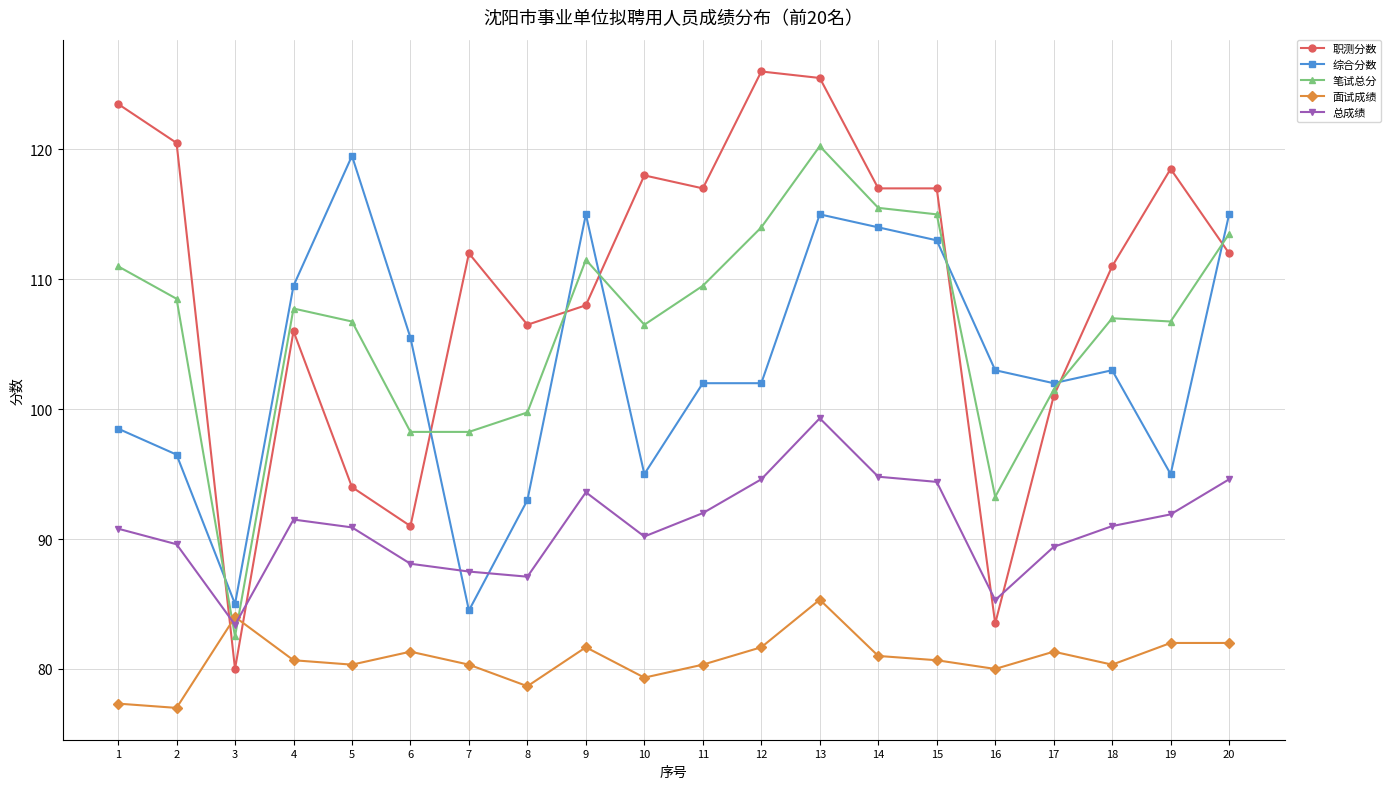

Is the value of 总成绩 at 15 greater than the value of 笔试总分 at 16?

Yes